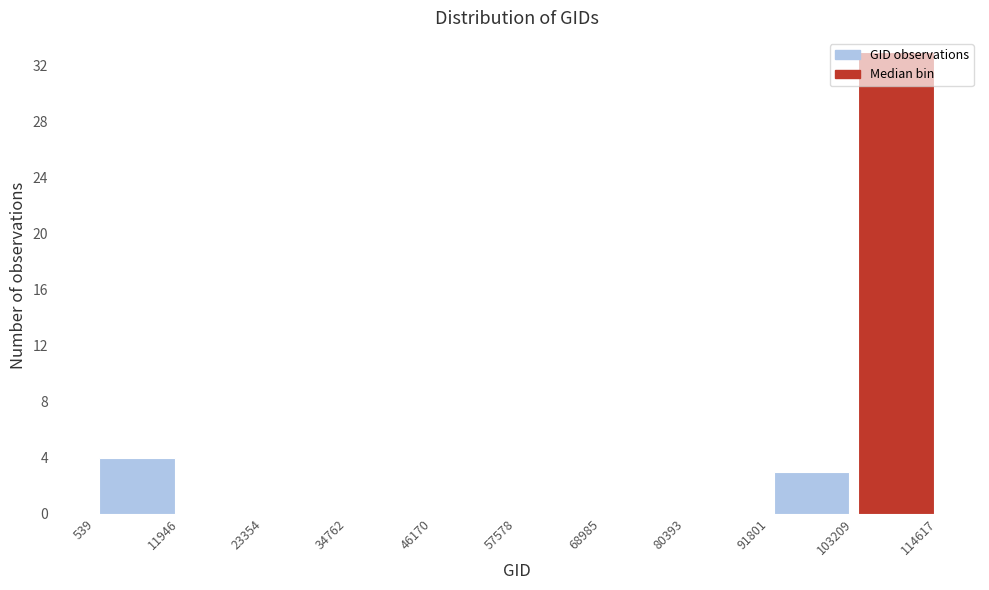

Reading left to right, transcribe this chart: for each bar, give the range it covers on the x-axis and its height. The values are not printed on the chart, so give them approximately, as read against the axis.

539 to 11946: 4
11946 to 23354: 0
23354 to 34762: 0
34762 to 46170: 0
46170 to 57578: 0
57578 to 68985: 0
68985 to 80393: 0
80393 to 91801: 0
91801 to 103209: 3
103209 to 114617: 33